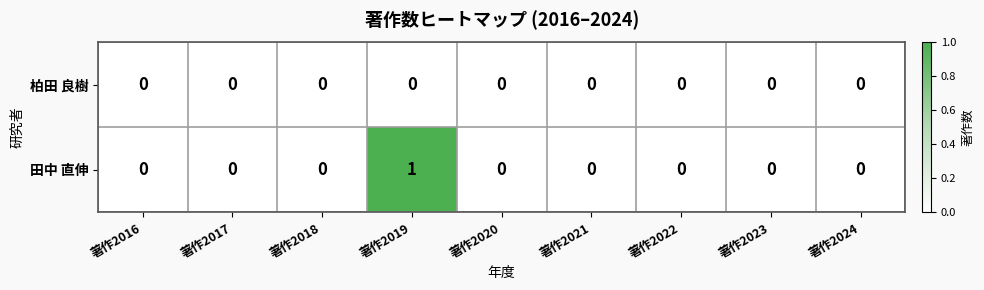

Which label corresponds to the largest value in the chart?

著作2019